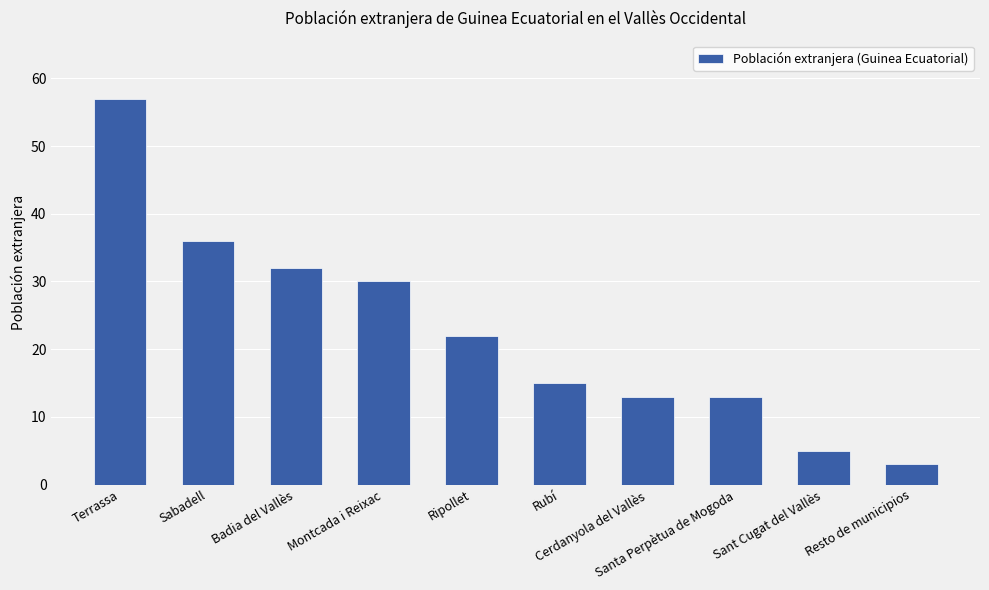

What is the maximum value shown in the chart?

57